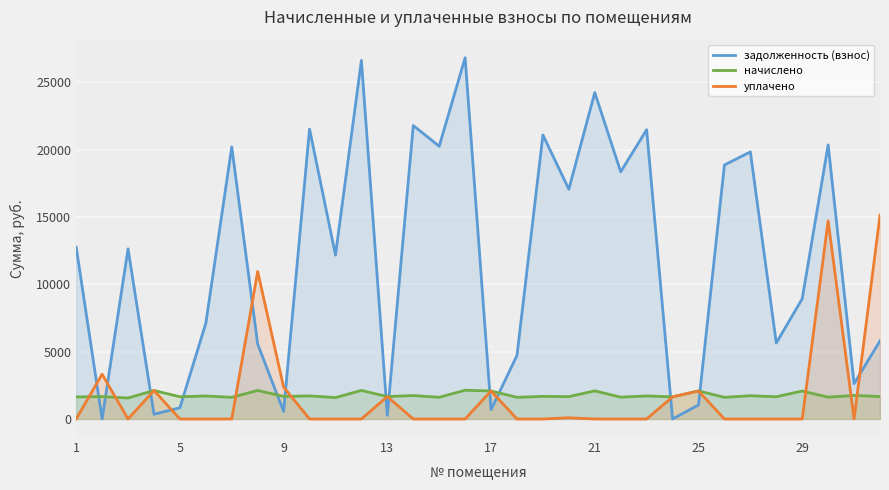

What is the spread (max minus min) of values at 31?

13470.6